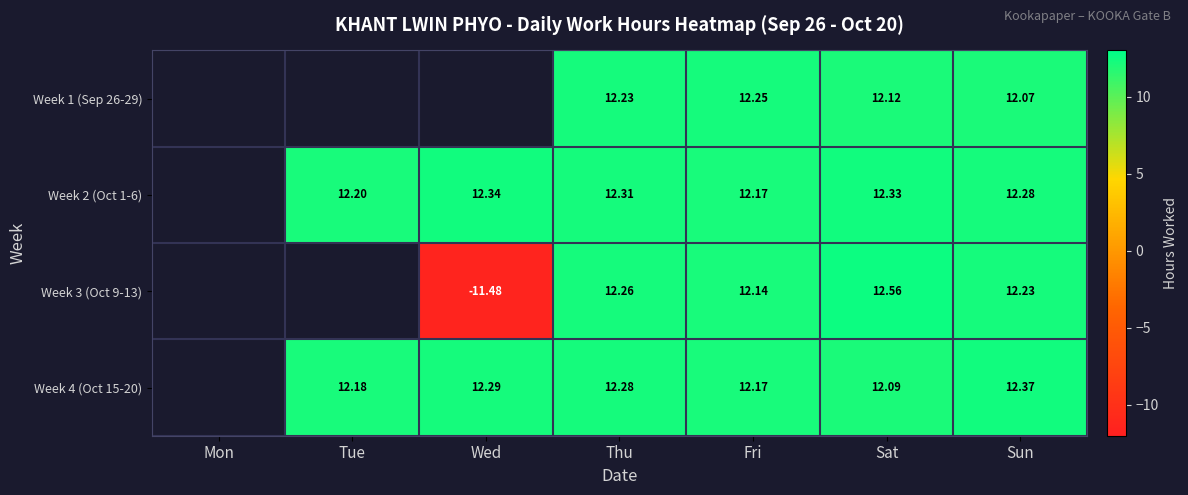

Count the number of data series in this chart.

4